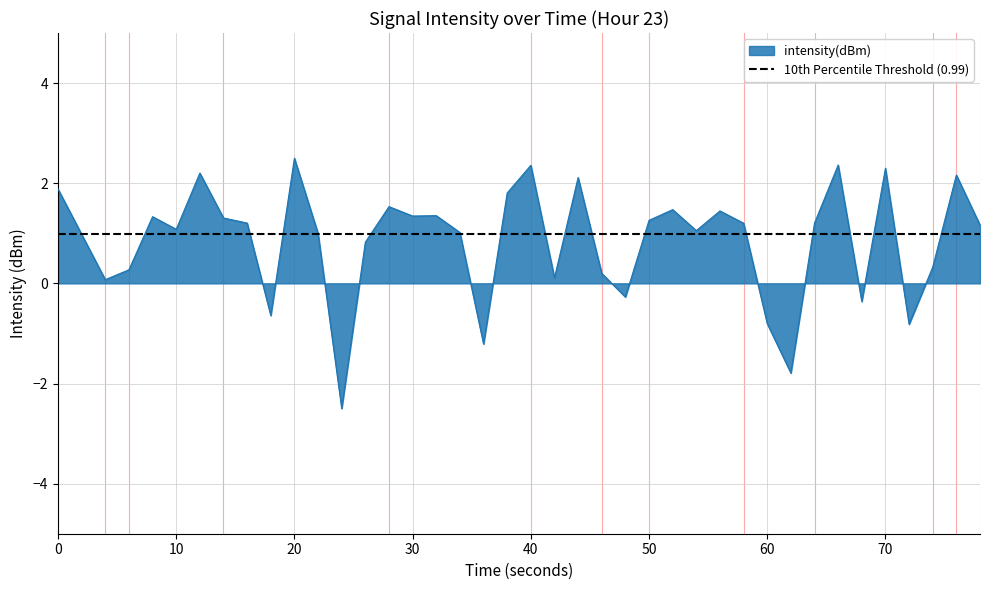

The value of intensity(dBm) at 0 is 1.9. True or false?

True